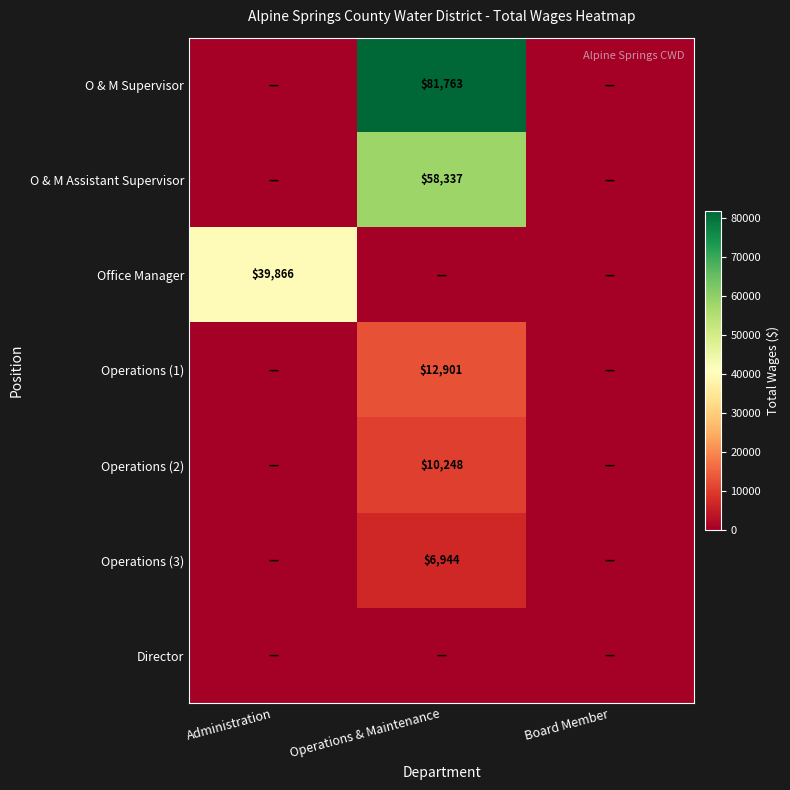

True or false: O & M Assistant Supervisor has a value of 58337 at Operations & Maintenance.

True